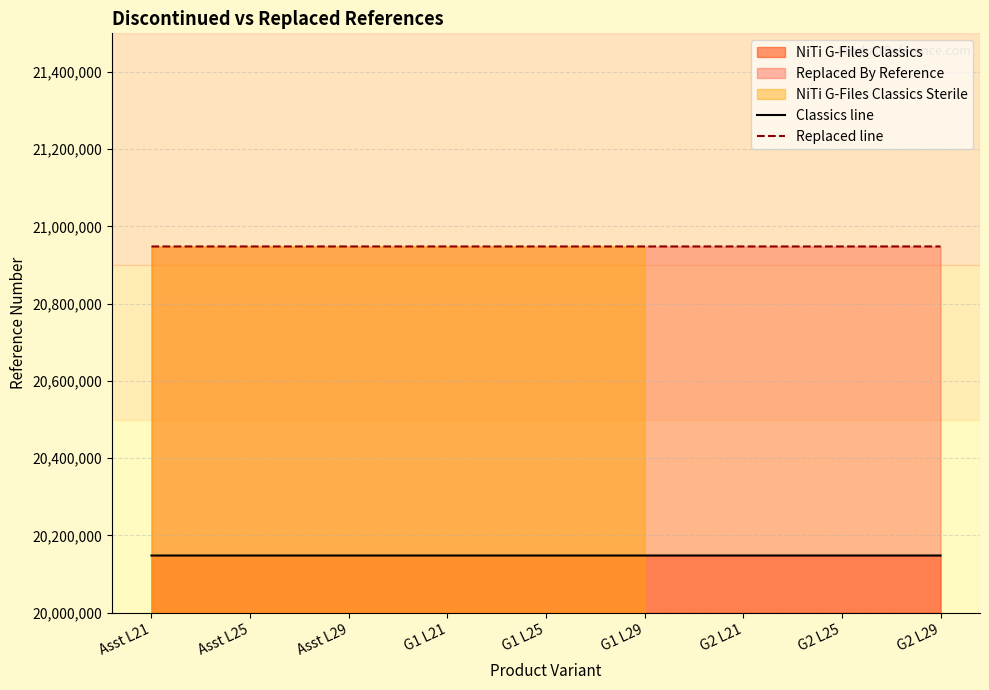

Rank the categories by Replaced line value from highest to lowest.

Asst L29, G1 L29, G2 L29, Asst L25, G1 L25, G2 L25, Asst L21, G1 L21, G2 L21